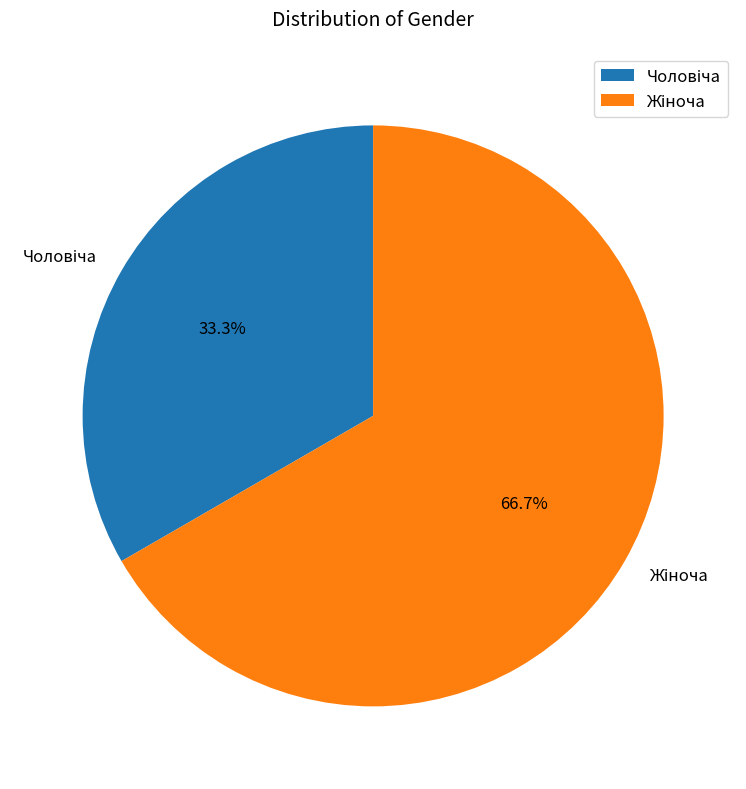

Does any single category account for the majority?

Yes